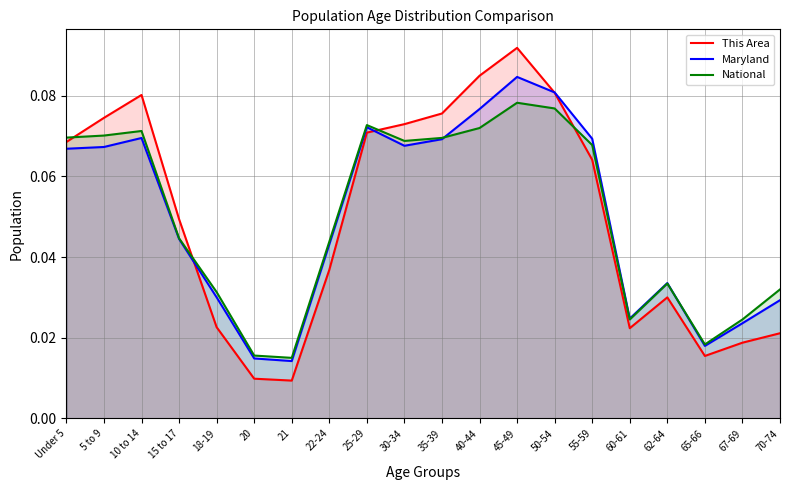

Where is National nearest to the value 0?

21